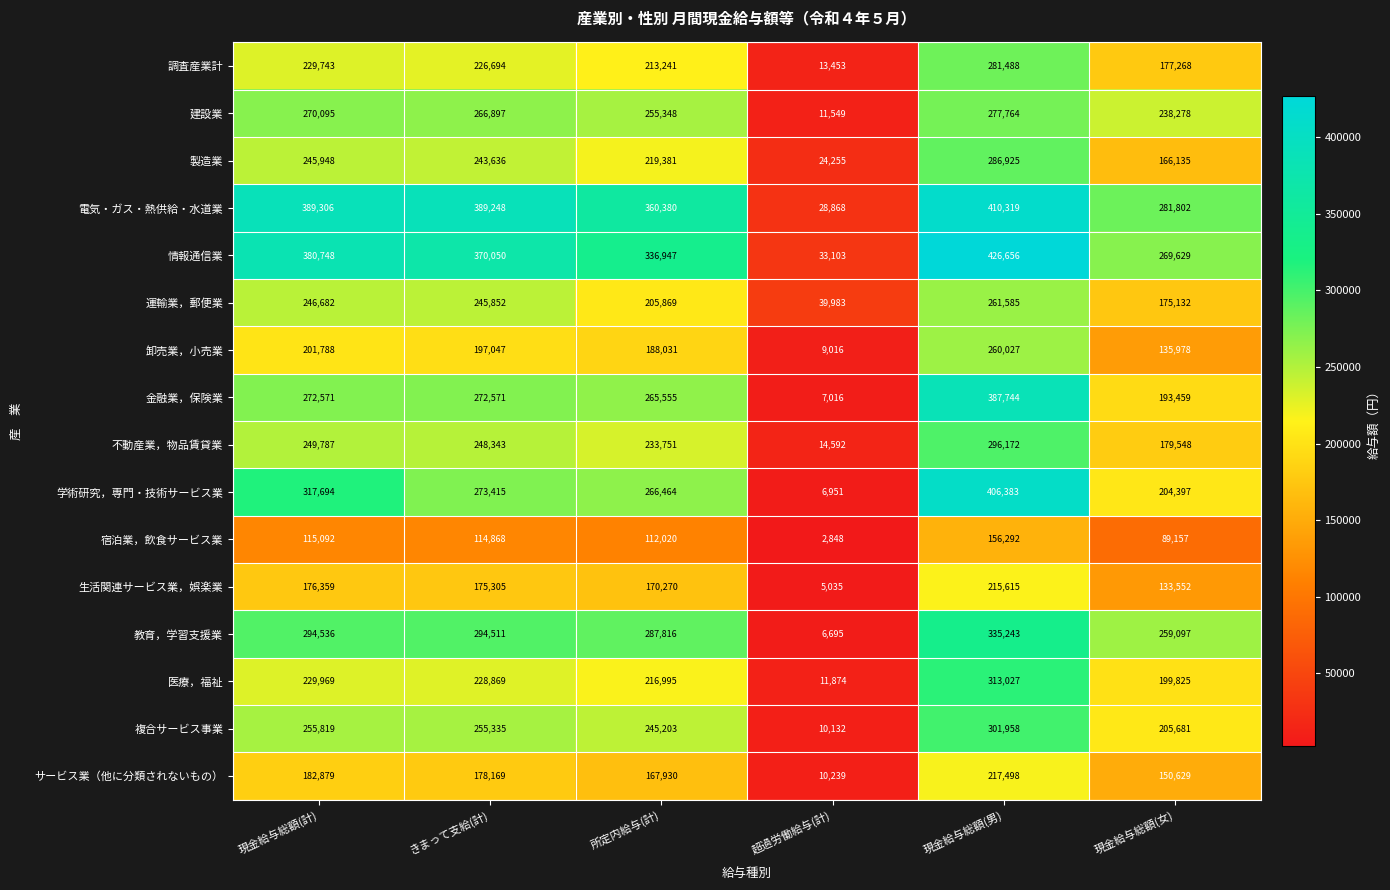

Is it true that 電気・ガス・熱供給・水道業 equals 146970 at 現金給与総額(女)?

False